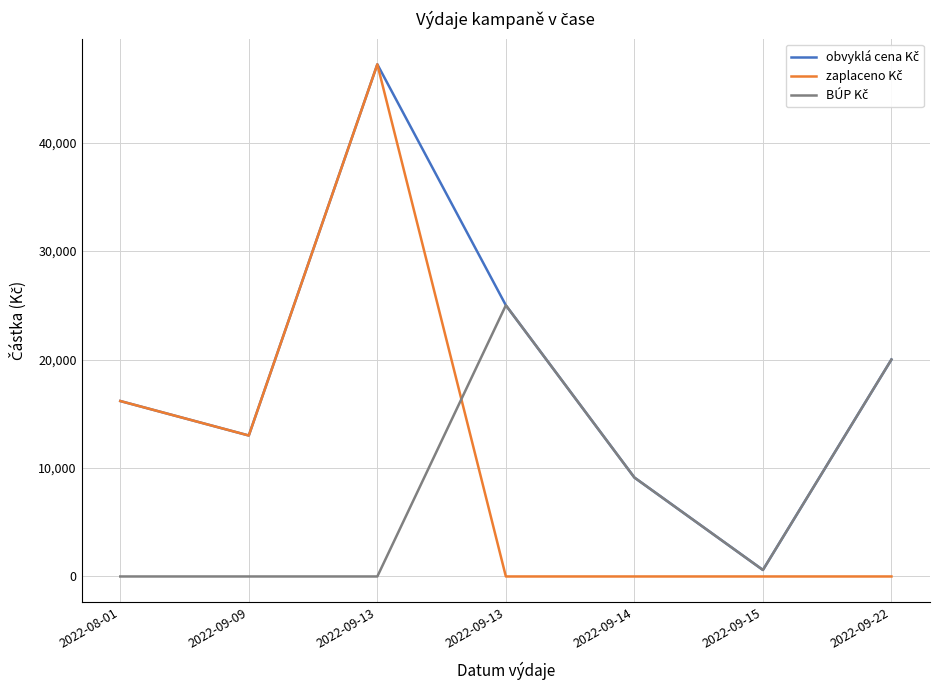

How many lines are shown in the chart?

3